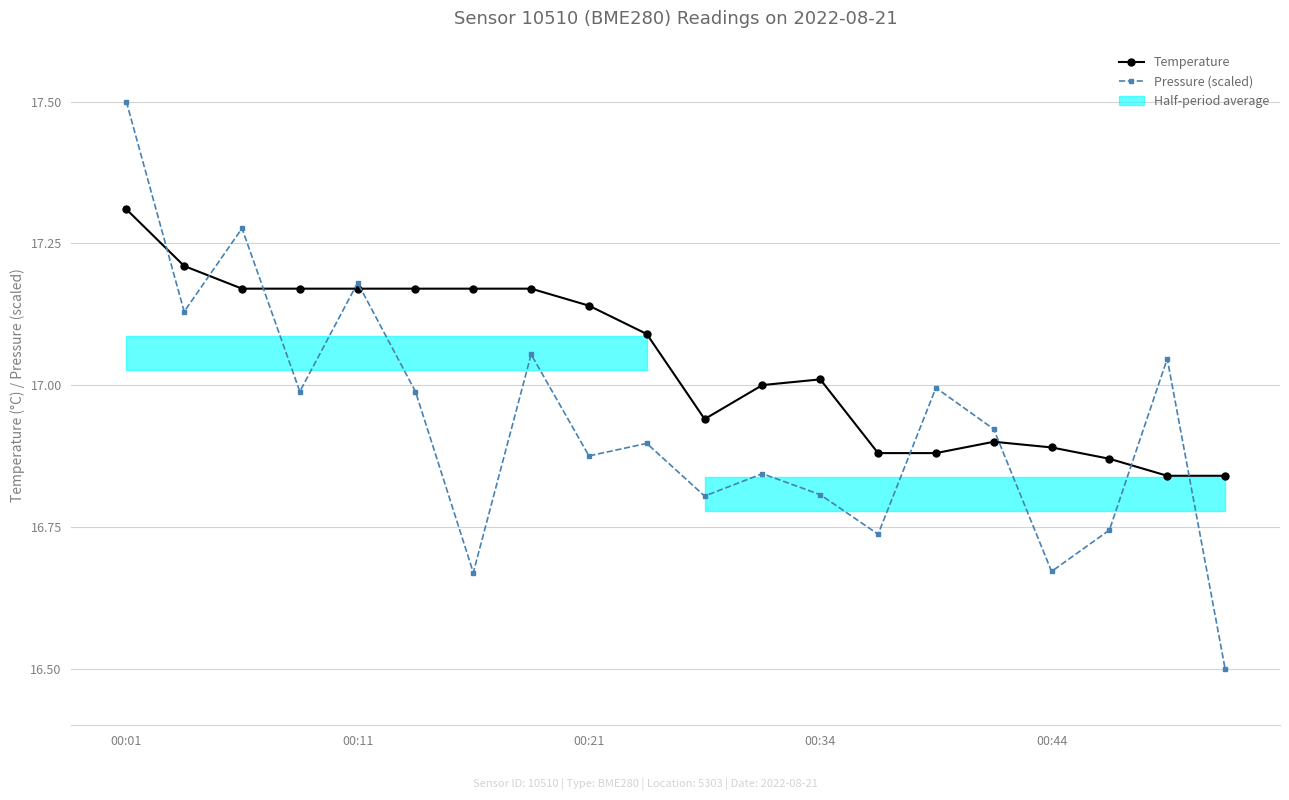

The value of Pressure (scaled) at 17 is 16.7. True or false?

True